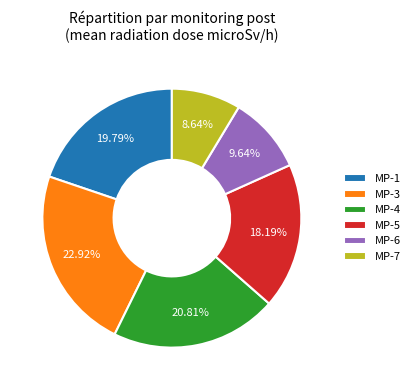

Which slice is the smallest?

MP-7